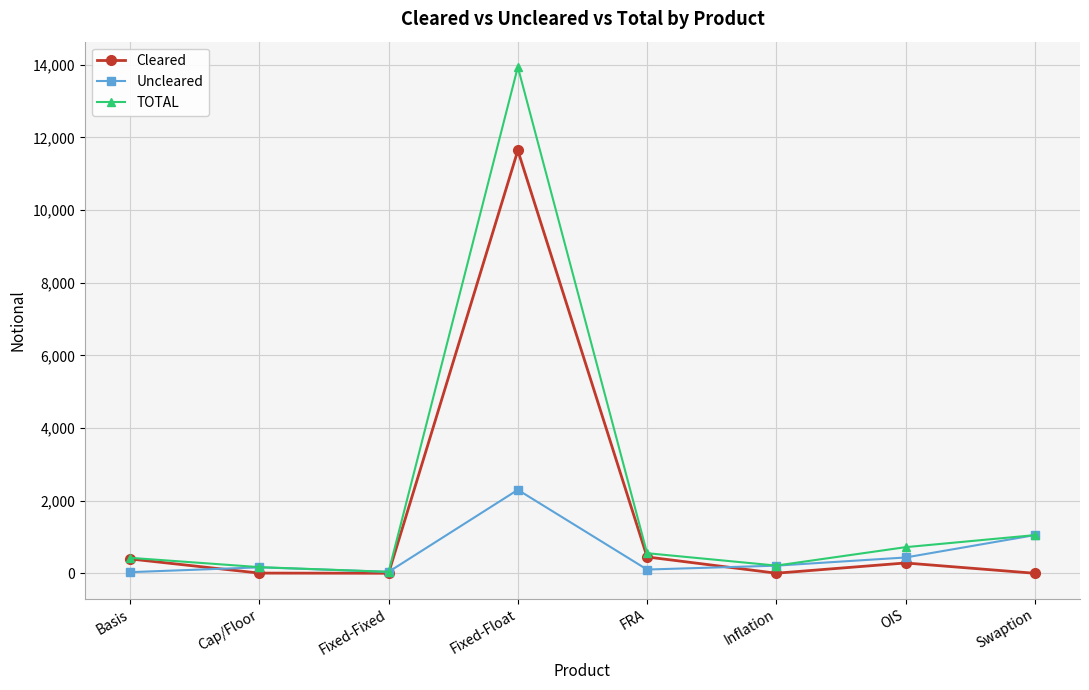

In Cleared, how many points are higher than both neighbors (excluding endpoints)?

2